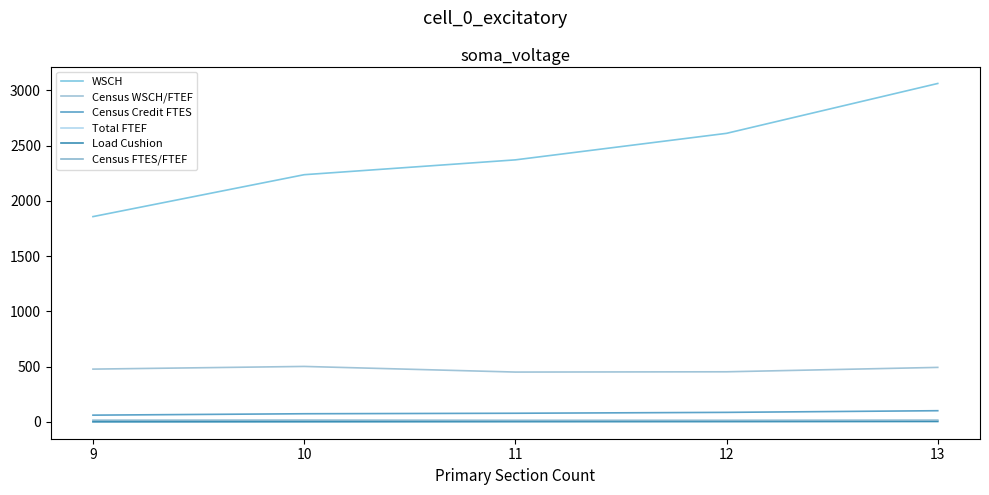

At 9, list the series in order from smallest to largest.

Load Cushion, Total FTEF, Census FTES/FTEF, Census Credit FTES, Census WSCH/FTEF, WSCH